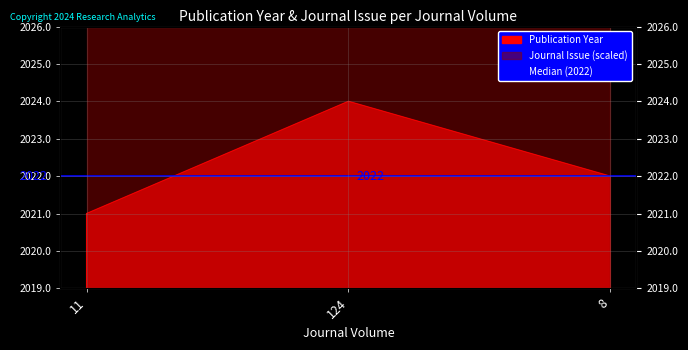

Does the chart display data point markers on the line(s)?

No